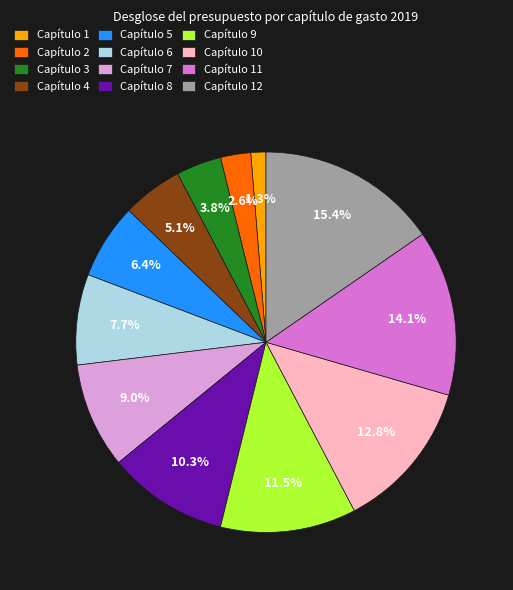

Between Capítulo 3 and Capítulo 8, which is larger?

Capítulo 8